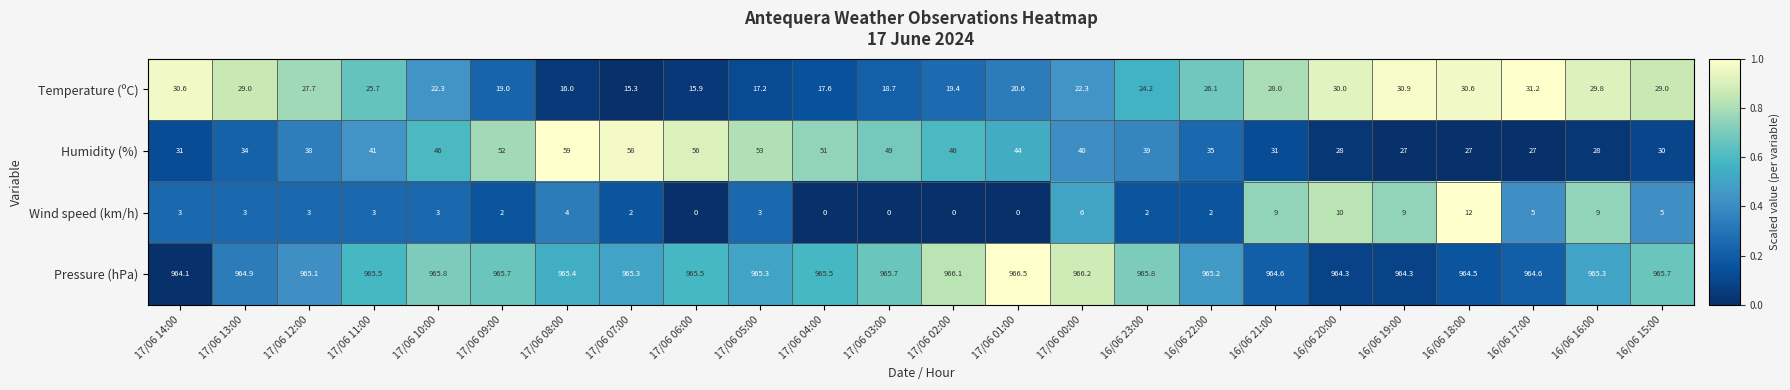

At how many categories does at least one series exceed 499?

24